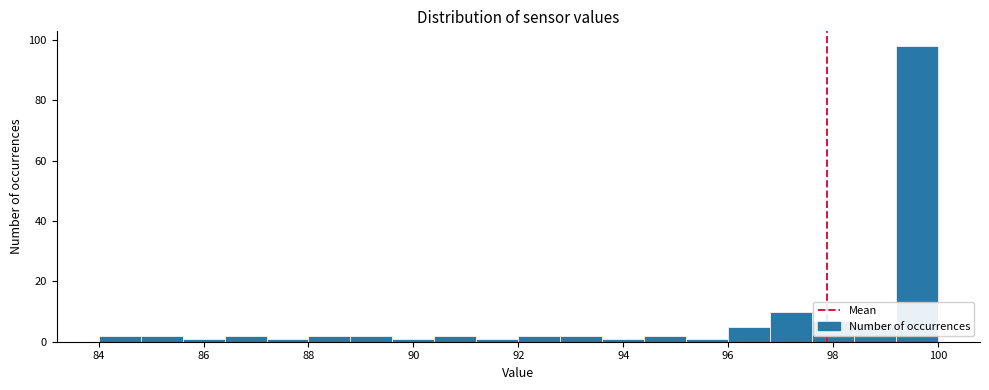

Reading left to right, list every bar in this chart as the range it spans on the x-axis followed by its height. The values are not printed on the chart, so give them approximately, as read against the axis.

84.0 to 84.8: 2
84.8 to 85.6: 2
85.6 to 86.4: under 2
86.4 to 87.2: 2
87.2 to 88.0: under 2
88.0 to 88.8: 2
88.8 to 89.6: 2
89.6 to 90.4: under 2
90.4 to 91.2: 2
91.2 to 92.0: under 2
92.0 to 92.8: 2
92.8 to 93.6: 2
93.6 to 94.4: under 2
94.4 to 95.2: 2
95.2 to 96.0: under 2
96.0 to 96.8: 6
96.8 to 97.6: 10
97.6 to 98.4: 8
98.4 to 99.2: 6
99.2 to 100.0: 98